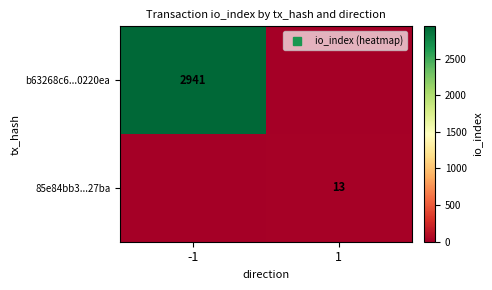

Which series changed the most between -1 and 1?

b63268c6...0220ea